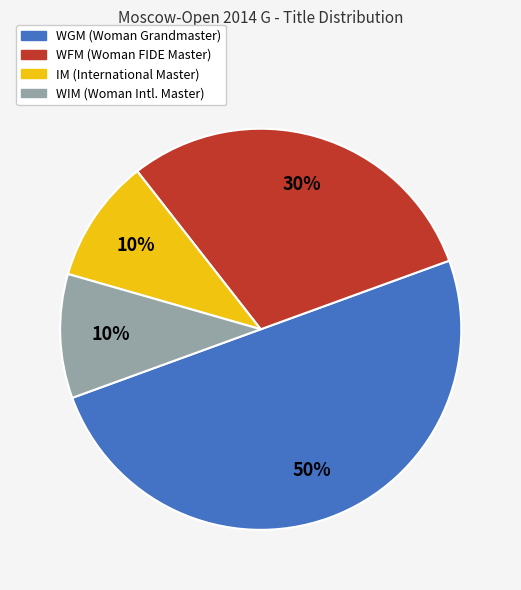

To the nearest percent, what percentage of the pie is WFM?

30%